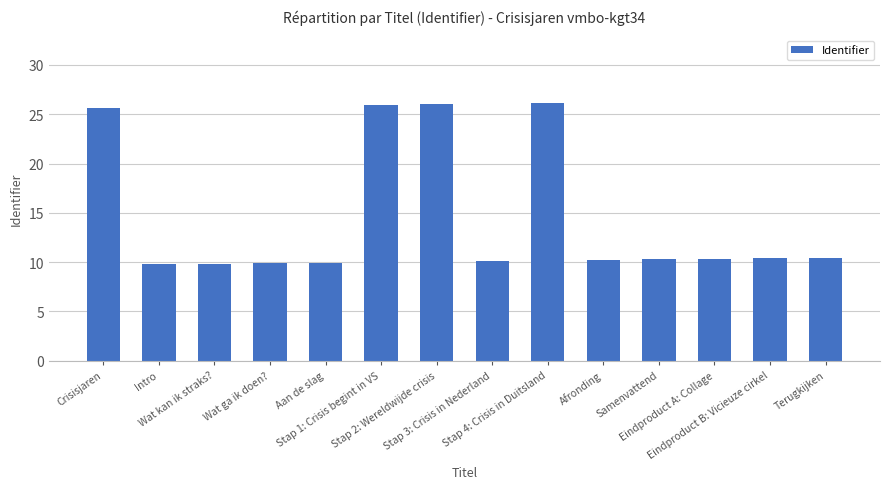

What is the sum of all values?

204.7